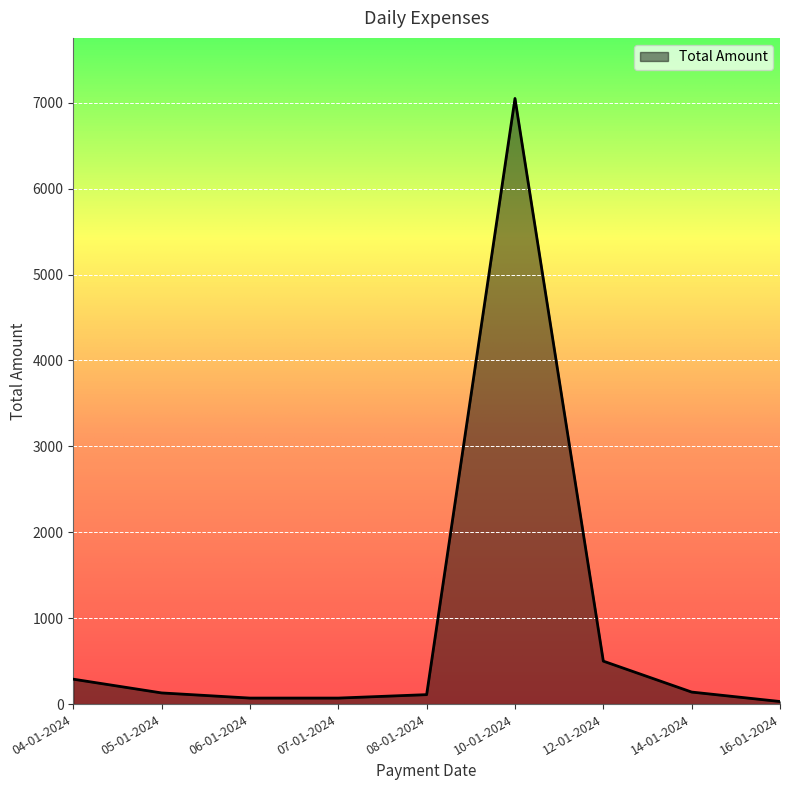

What is the sum of the values at 05-01-2024 and 12-01-2024?

630